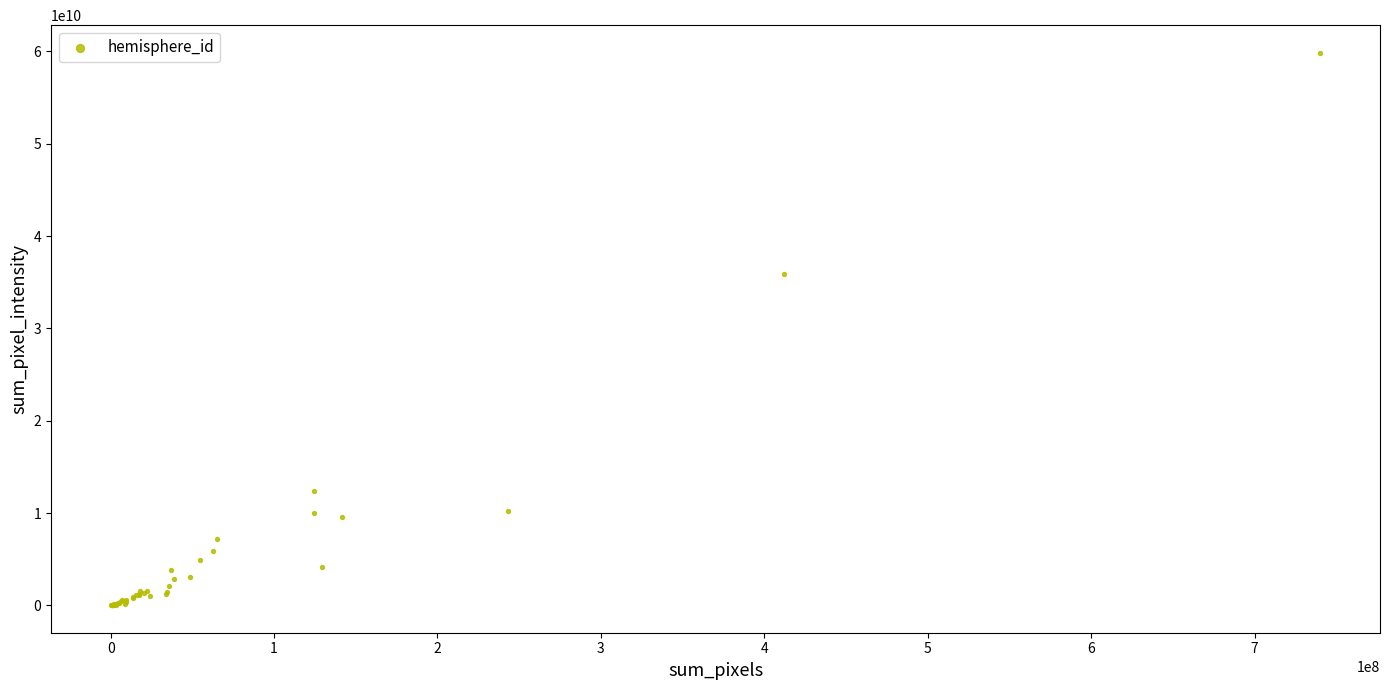

What Y value in the scatter plot is closest to 29934312300?

35902700000